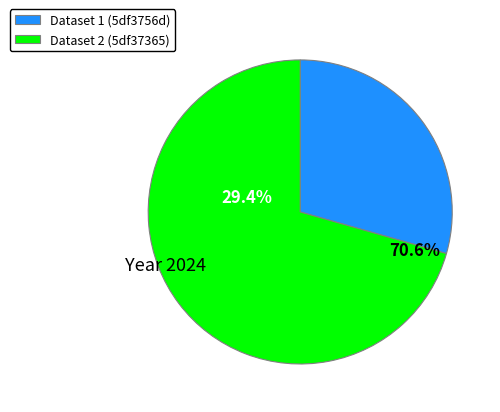

True or false: RNOD – Registo Nacional de Objetos Digitais accounts for 85% of the total.

False